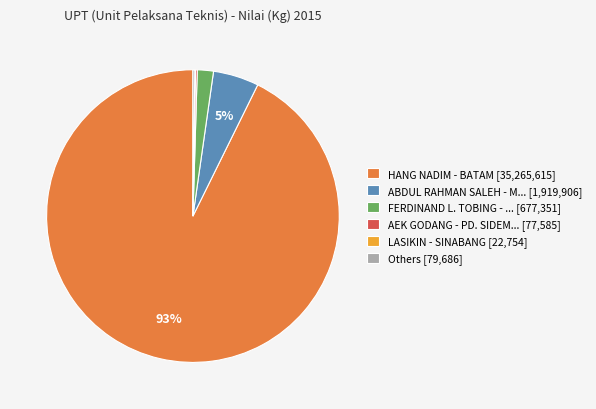

To the nearest percent, what is the combined percentage of HANG NADIM - BATAM [35,265,615] and ABDUL RAHMAN SALEH - M... [1,919,906]?

98%